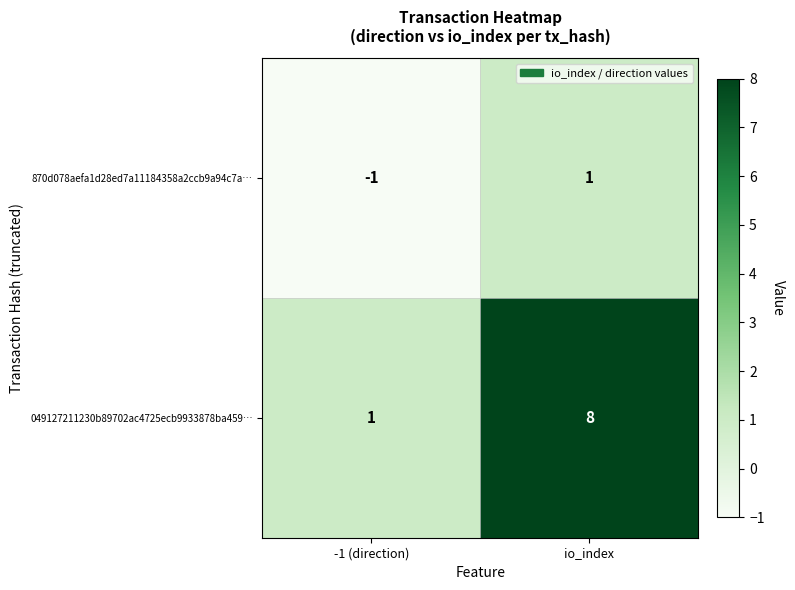

The 870d078aefa1d28ed7a11184358a2ccb9a94c7a… series shows -1 at -1 (direction). True or false?

True